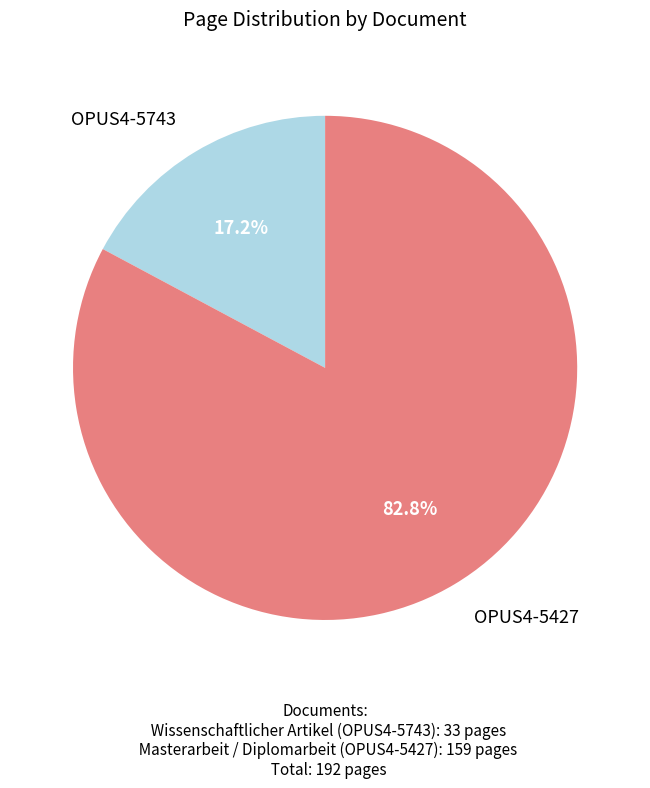

Does any single category account for the majority?

Yes